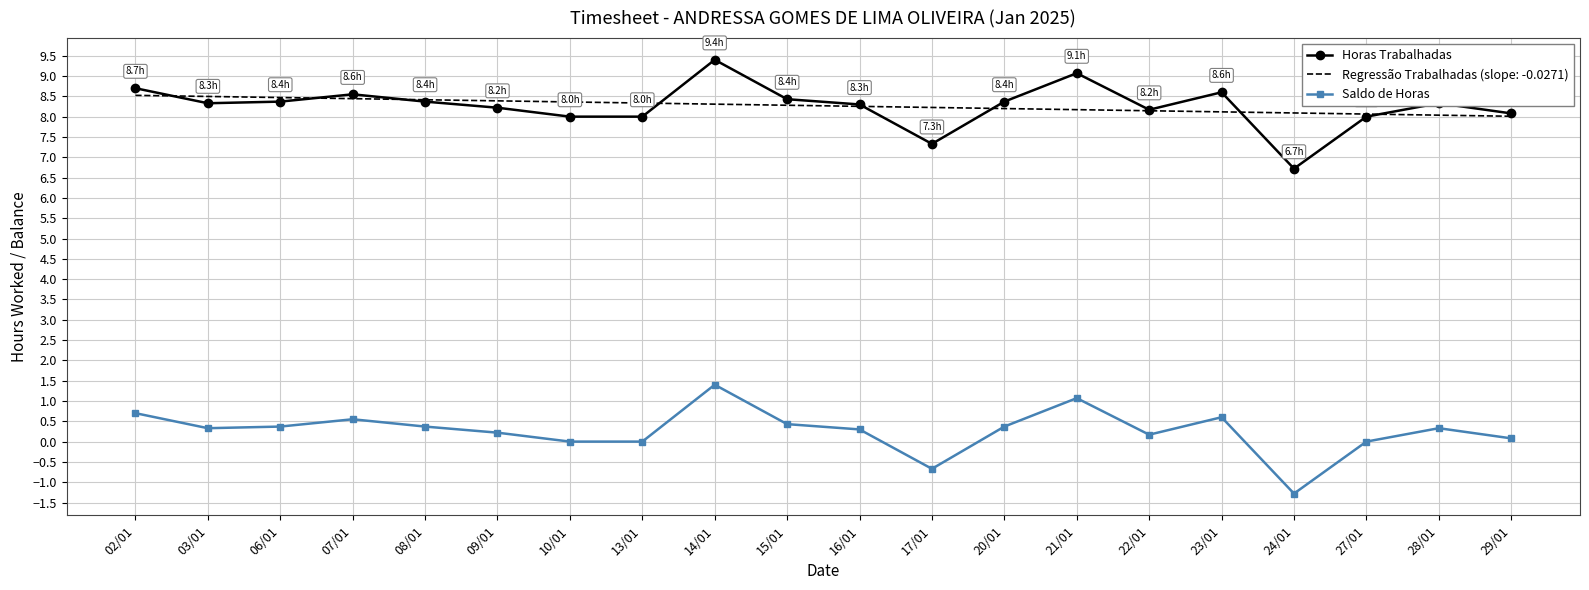

The Regressão Trabalhadas (slope: -0.0271) series shows 8.2 at 17/01. True or false?

True